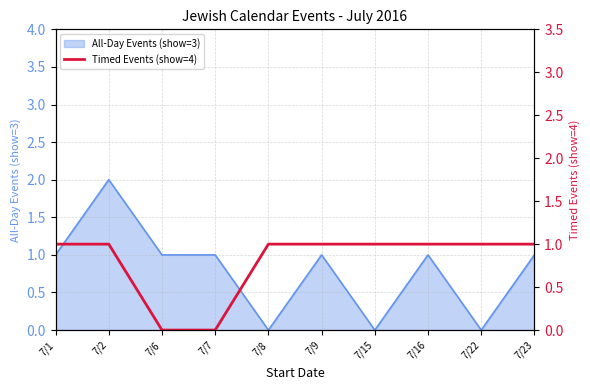

The value of All-Day Events (show=3) at 7/9 is 0. True or false?

False